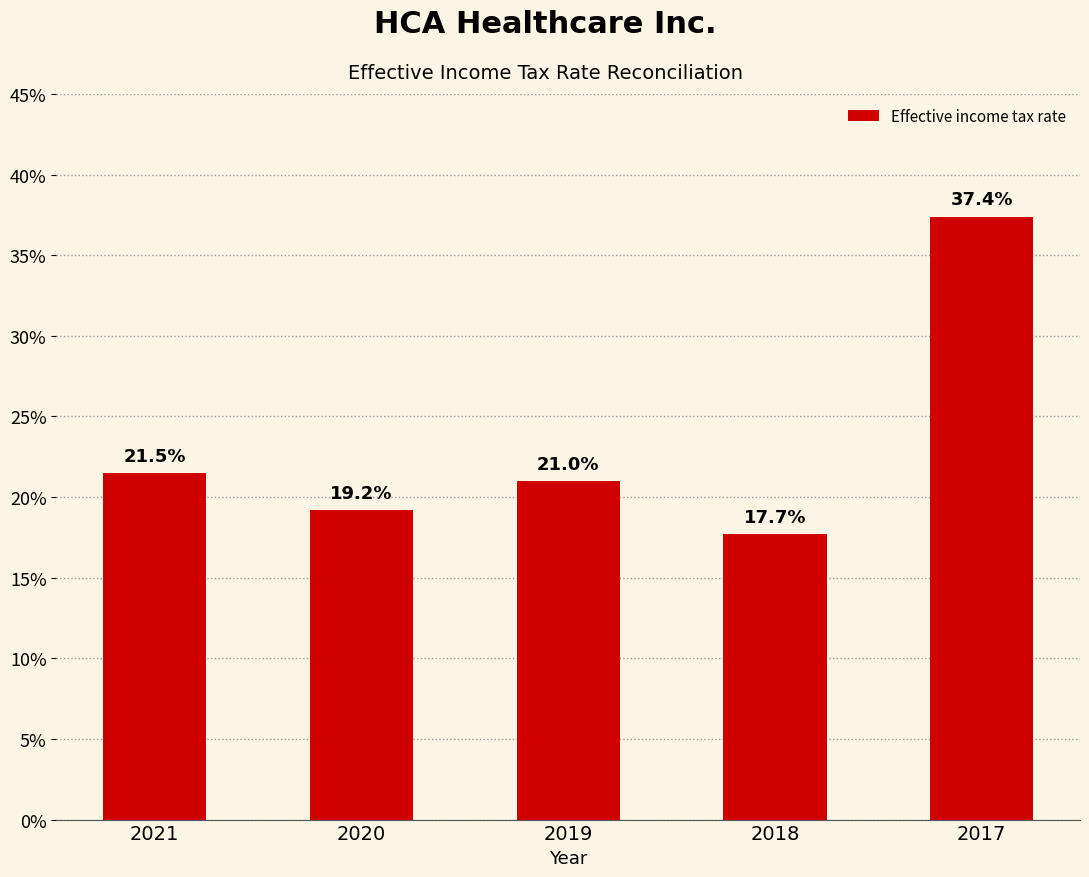

What is the value of the 3rd bar from the left?

0.2